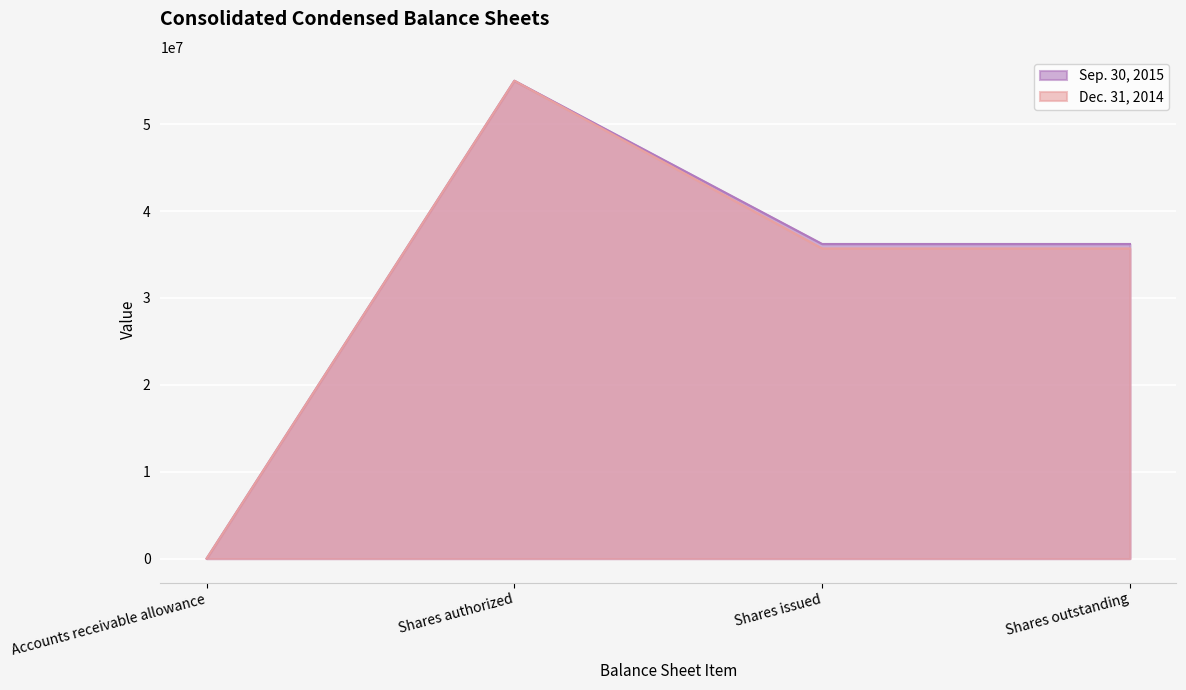

Rank the series by their average value, from highest to lowest.

Sep. 30, 2015, Dec. 31, 2014